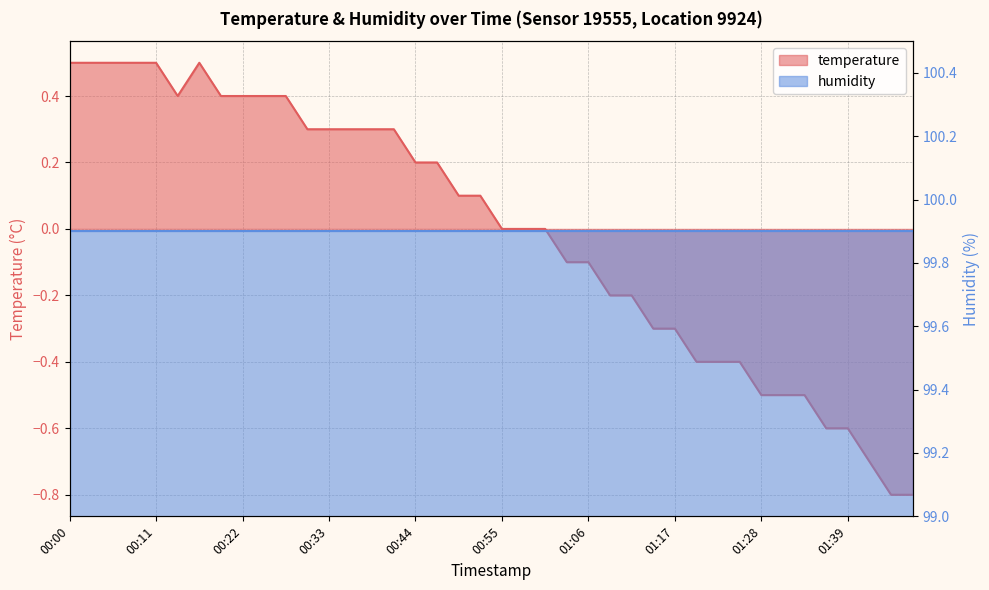

What is the sum of all values?

-0.3